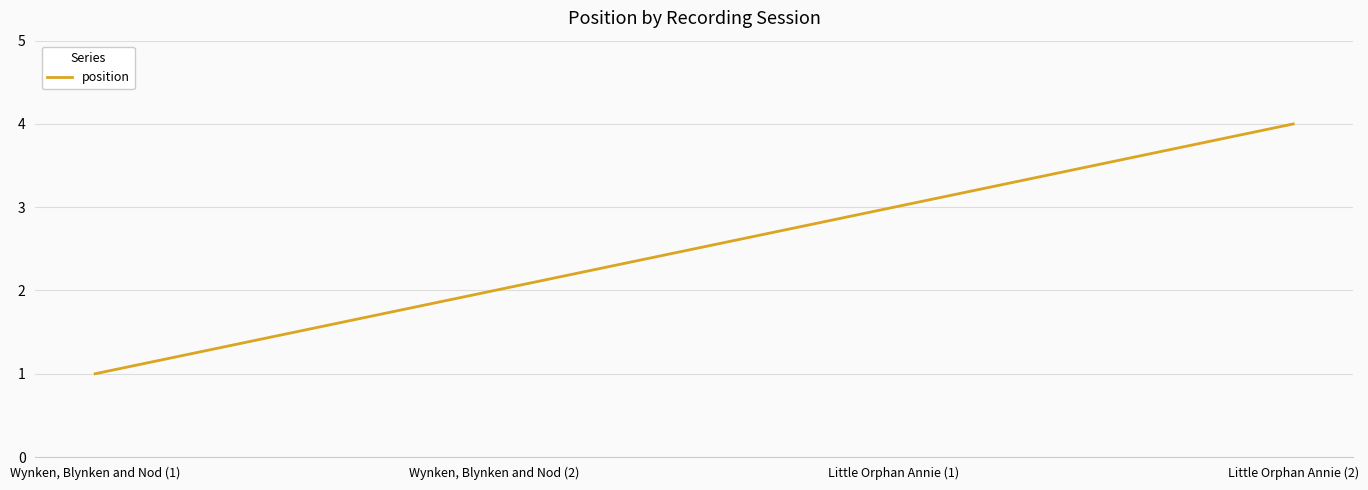

What is the difference between the maximum and minimum values?

3